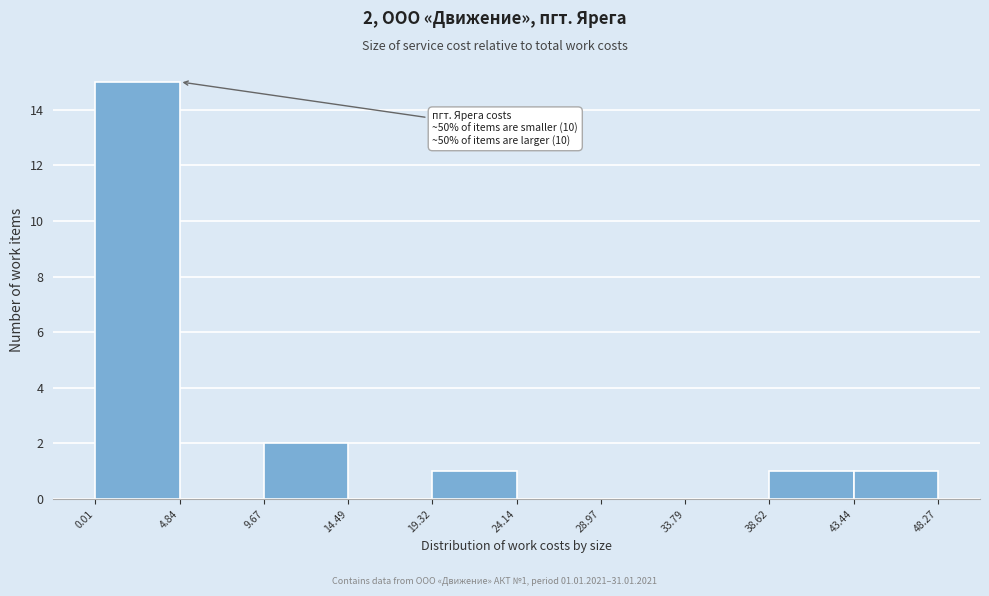

Over which range of the x-axis is the bar tallest?

0.01 to 4.84